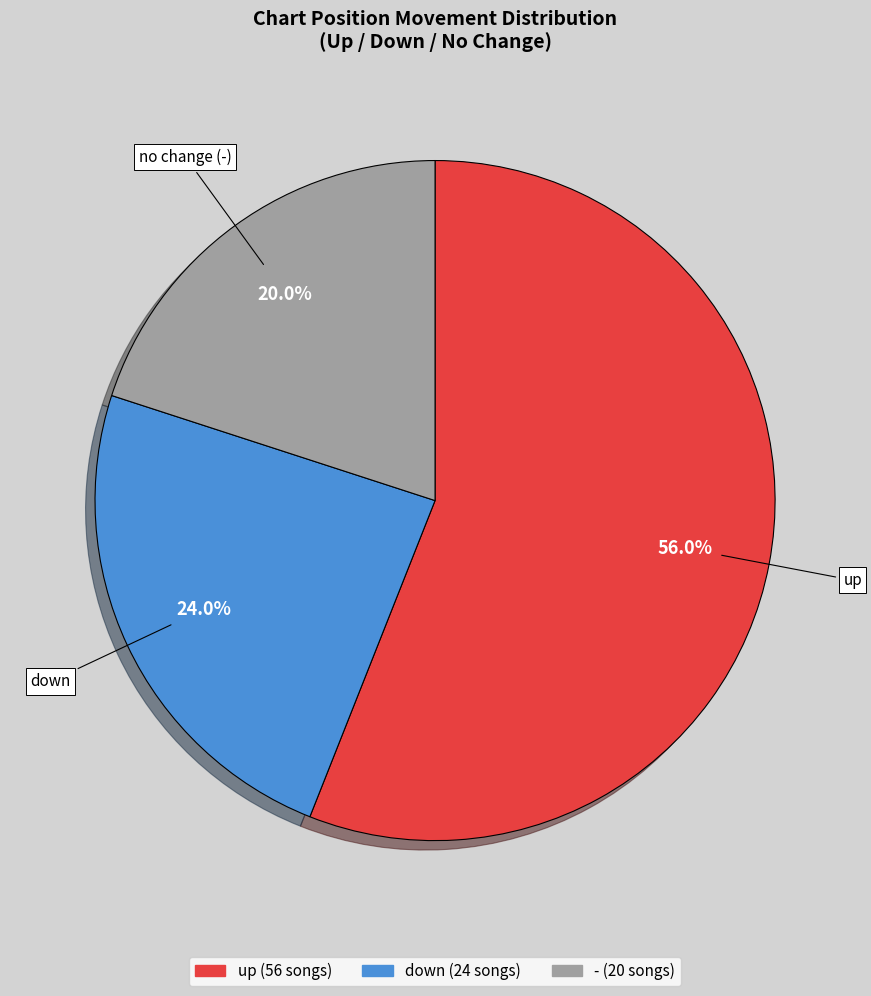

Which category has the biggest portion of the pie?

up